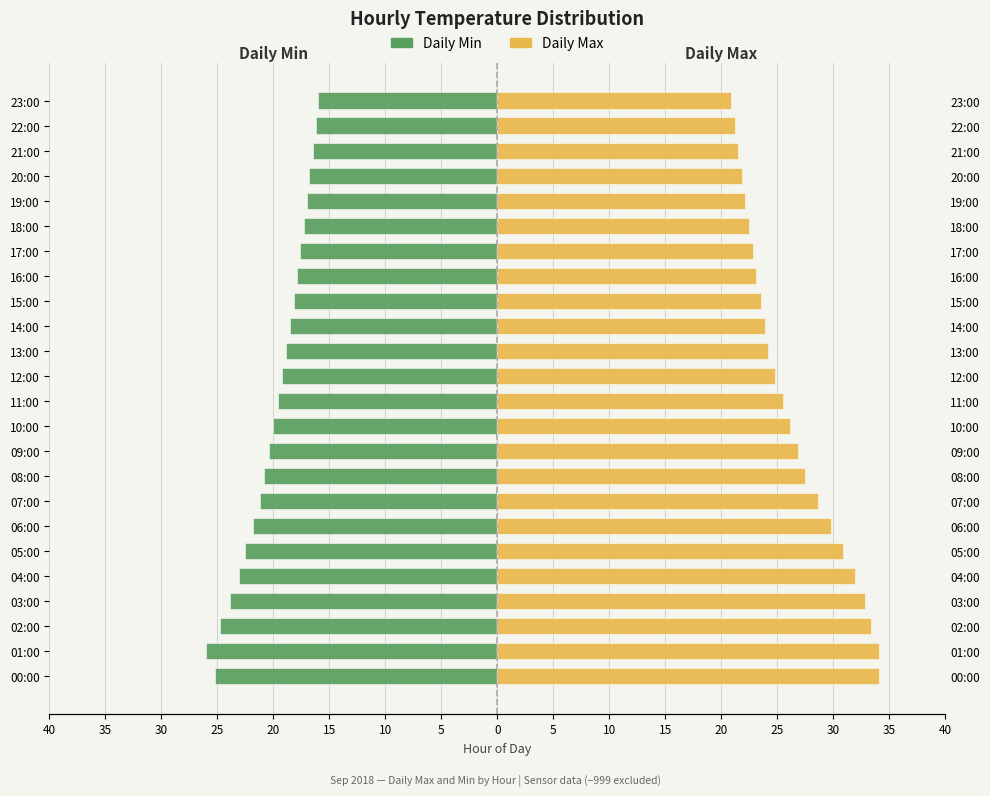

Is the value of Daily Max at 15:00 greater than the value of Daily Min at 18:00?

Yes